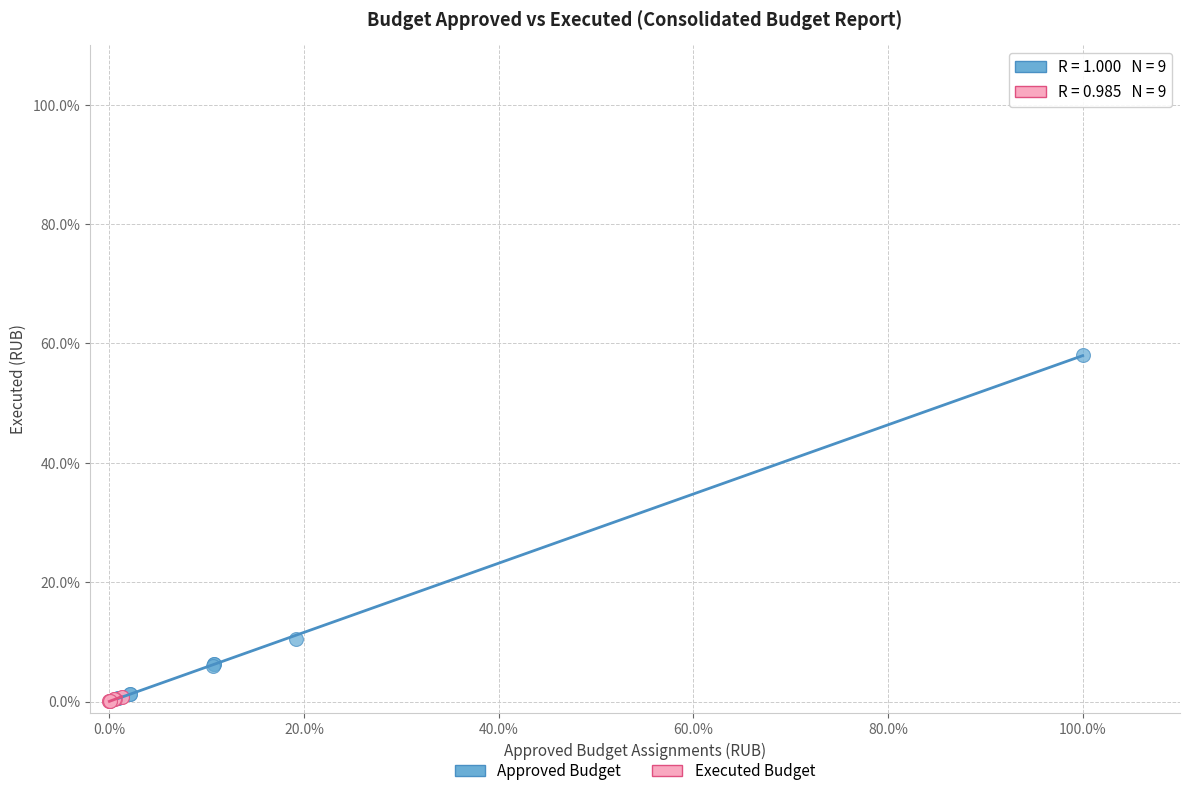

What are all the series names shown in the legend?

Approved Budget, Executed Budget